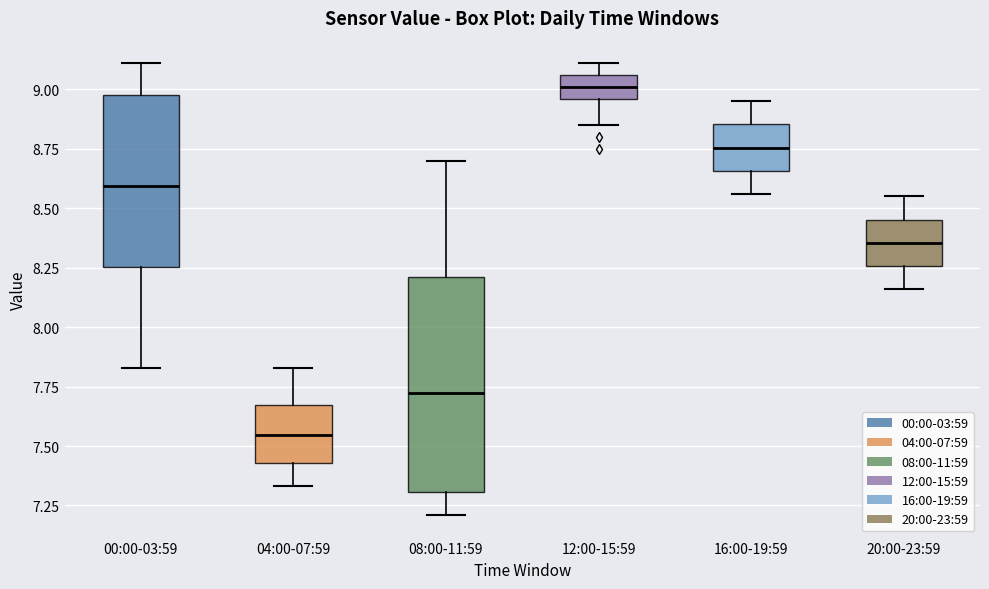

Reading left to right, read every box against the y-axis: the position of its median line, the range the box covers, and the ends of its whiskers. The values are not printed on the chart, so give them approximately, as read against the axis.

00:00-03:59: median 8.60, box 8.25 to 9.00, whiskers 7.85 to 9.10
04:00-07:59: median 7.55, box 7.45 to 7.65, whiskers 7.35 to 7.85
08:00-11:59: median 7.75, box 7.30 to 8.20, whiskers 7.20 to 8.70
12:00-15:59: median 9.00, box 8.95 to 9.05, whiskers 8.85 to 9.10
16:00-19:59: median 8.75, box 8.65 to 8.85, whiskers 8.55 to 8.95
20:00-23:59: median 8.35, box 8.25 to 8.45, whiskers 8.15 to 8.55